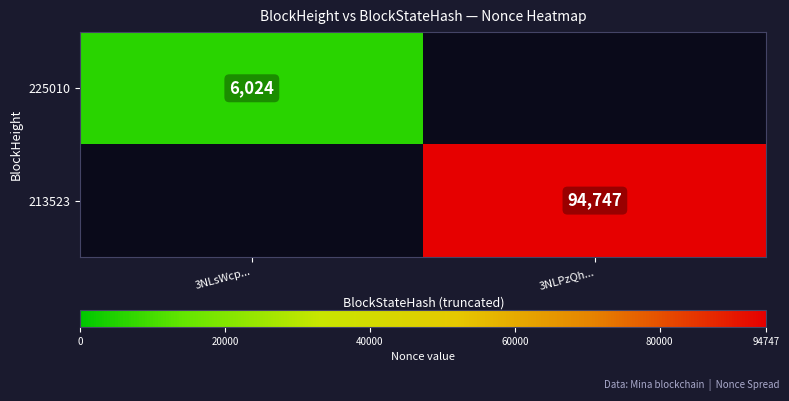

The 225010 series shows 6024 at 3NLsWcp.... True or false?

True